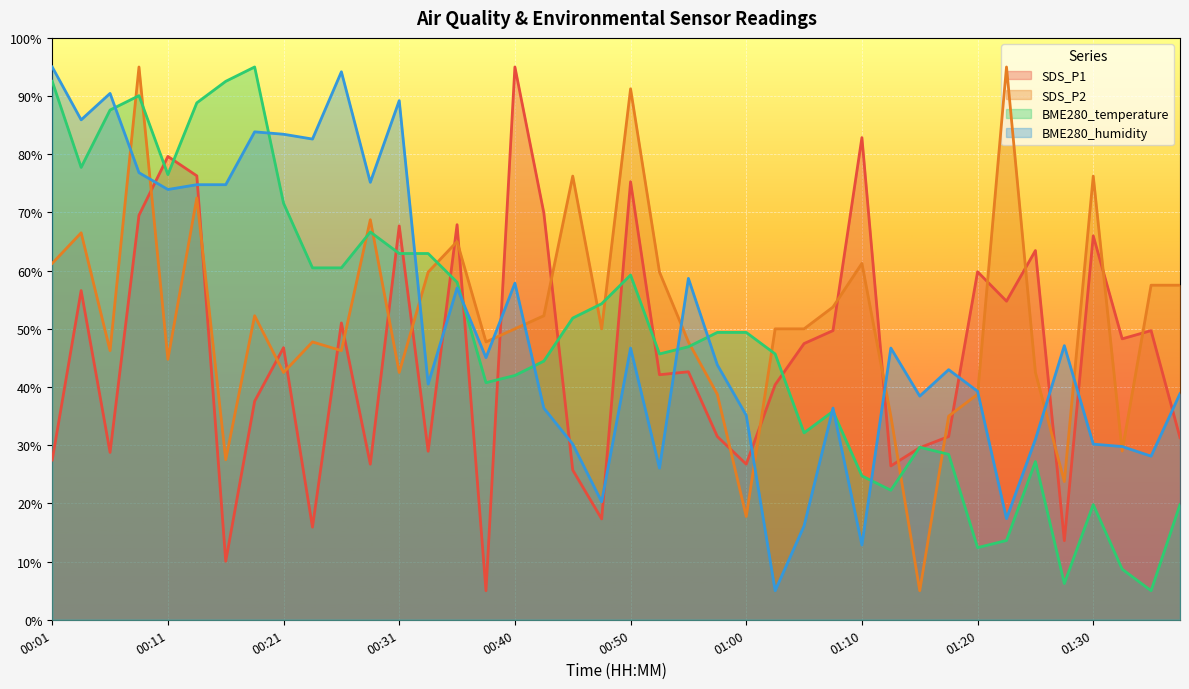

Between 00:26 and 01:15, which series saw the biggest shift?

BME280_humidity